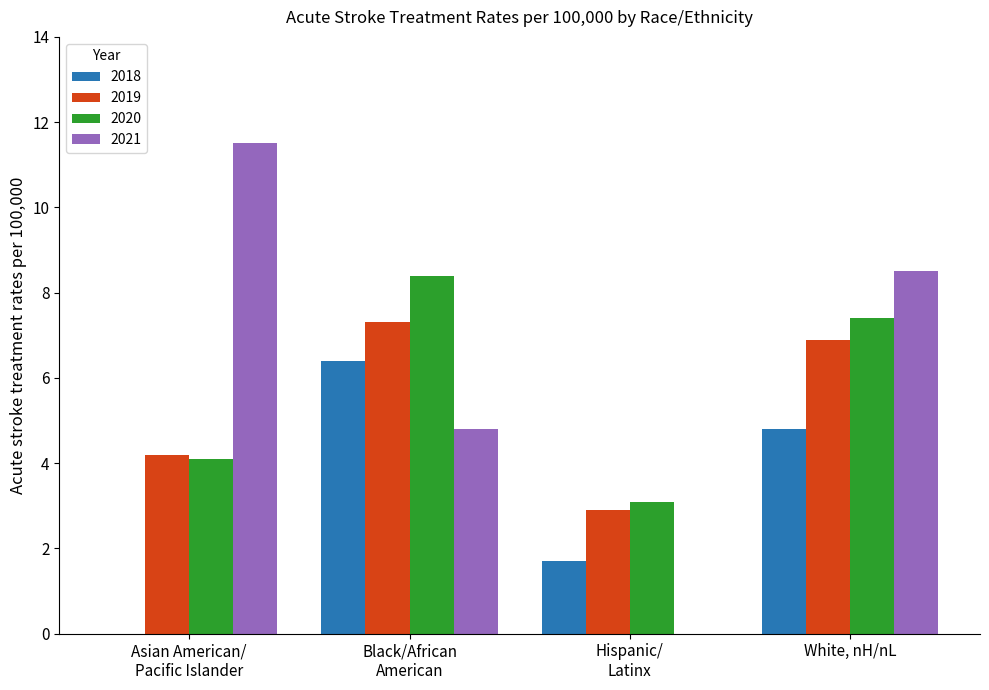

What is the sum of all 2021 values?

24.8